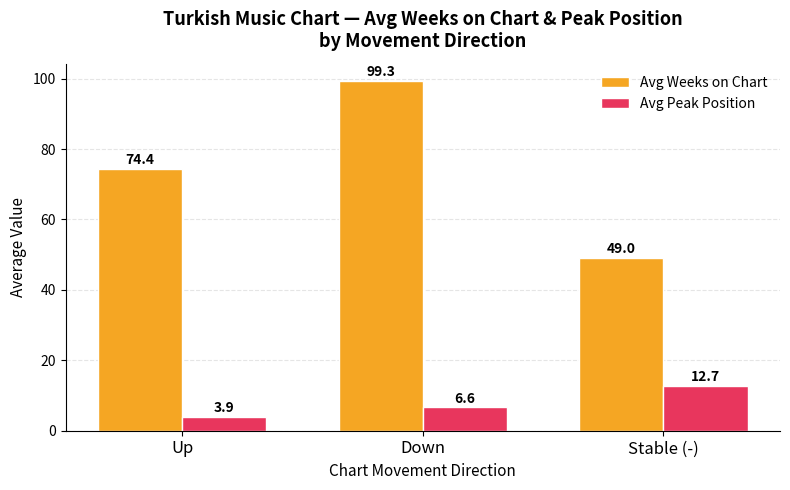

Rank the series by their average value, from highest to lowest.

Avg Weeks on Chart, Avg Peak Position